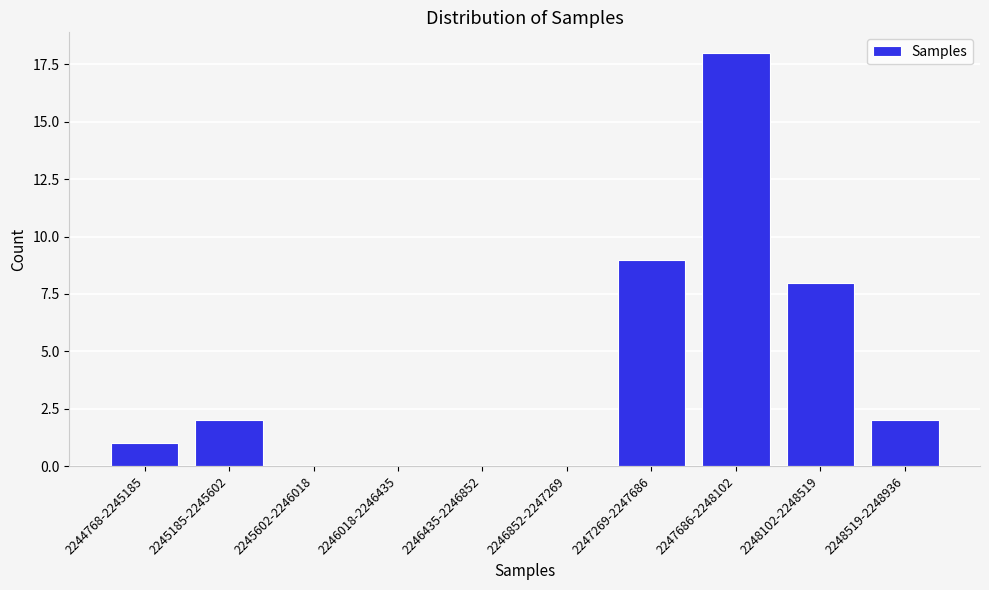

Reading left to right, transcribe all the data shown in this chart.

2244768-2245185=1	2245185-2245602=2	2245602-2246018=0	2246018-2246435=0	2246435-2246852=0	2246852-2247269=0	2247269-2247686=9	2247686-2248102=18	2248102-2248519=8	2248519-2248936=2